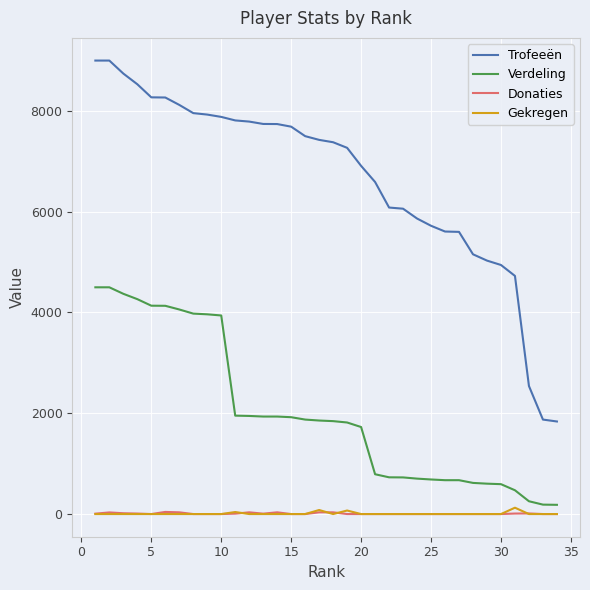

What is the highest value of the Trofeeën series?

9000